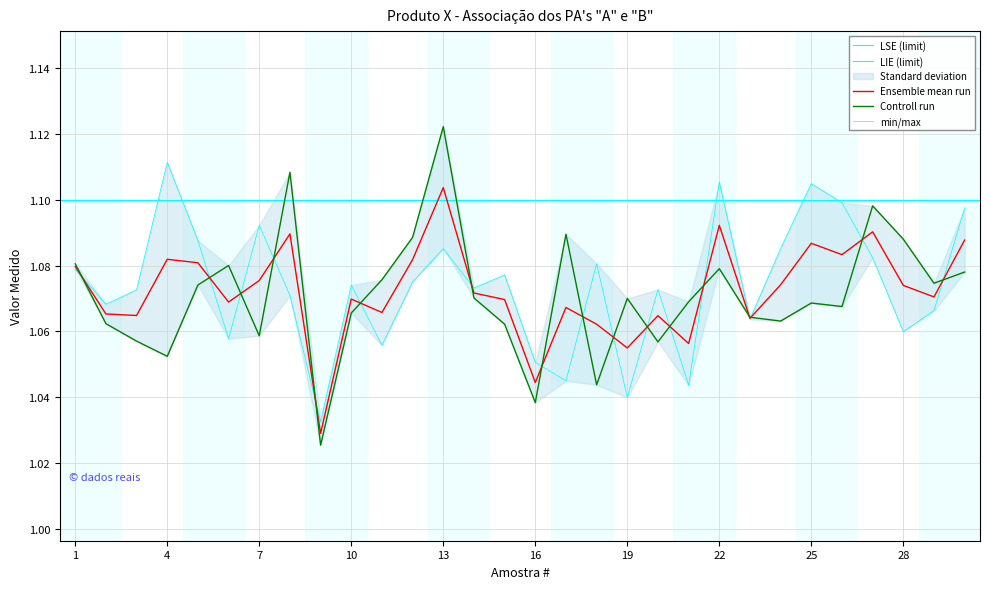

What is the value of the B point at the 30th from the left?

1.1